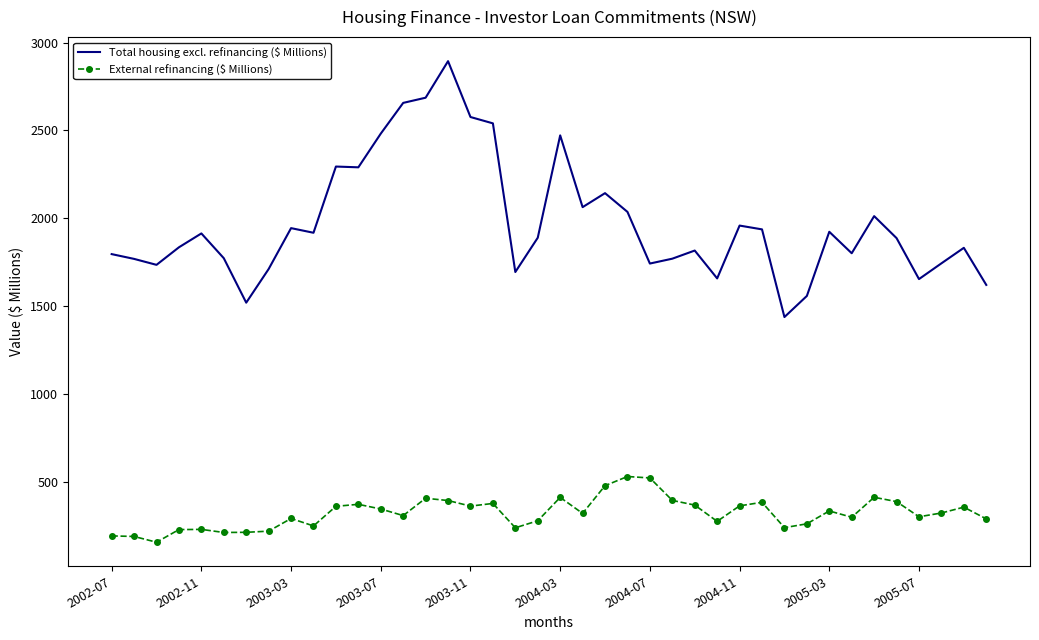

At how many categories does at least one series exceed 524?

40